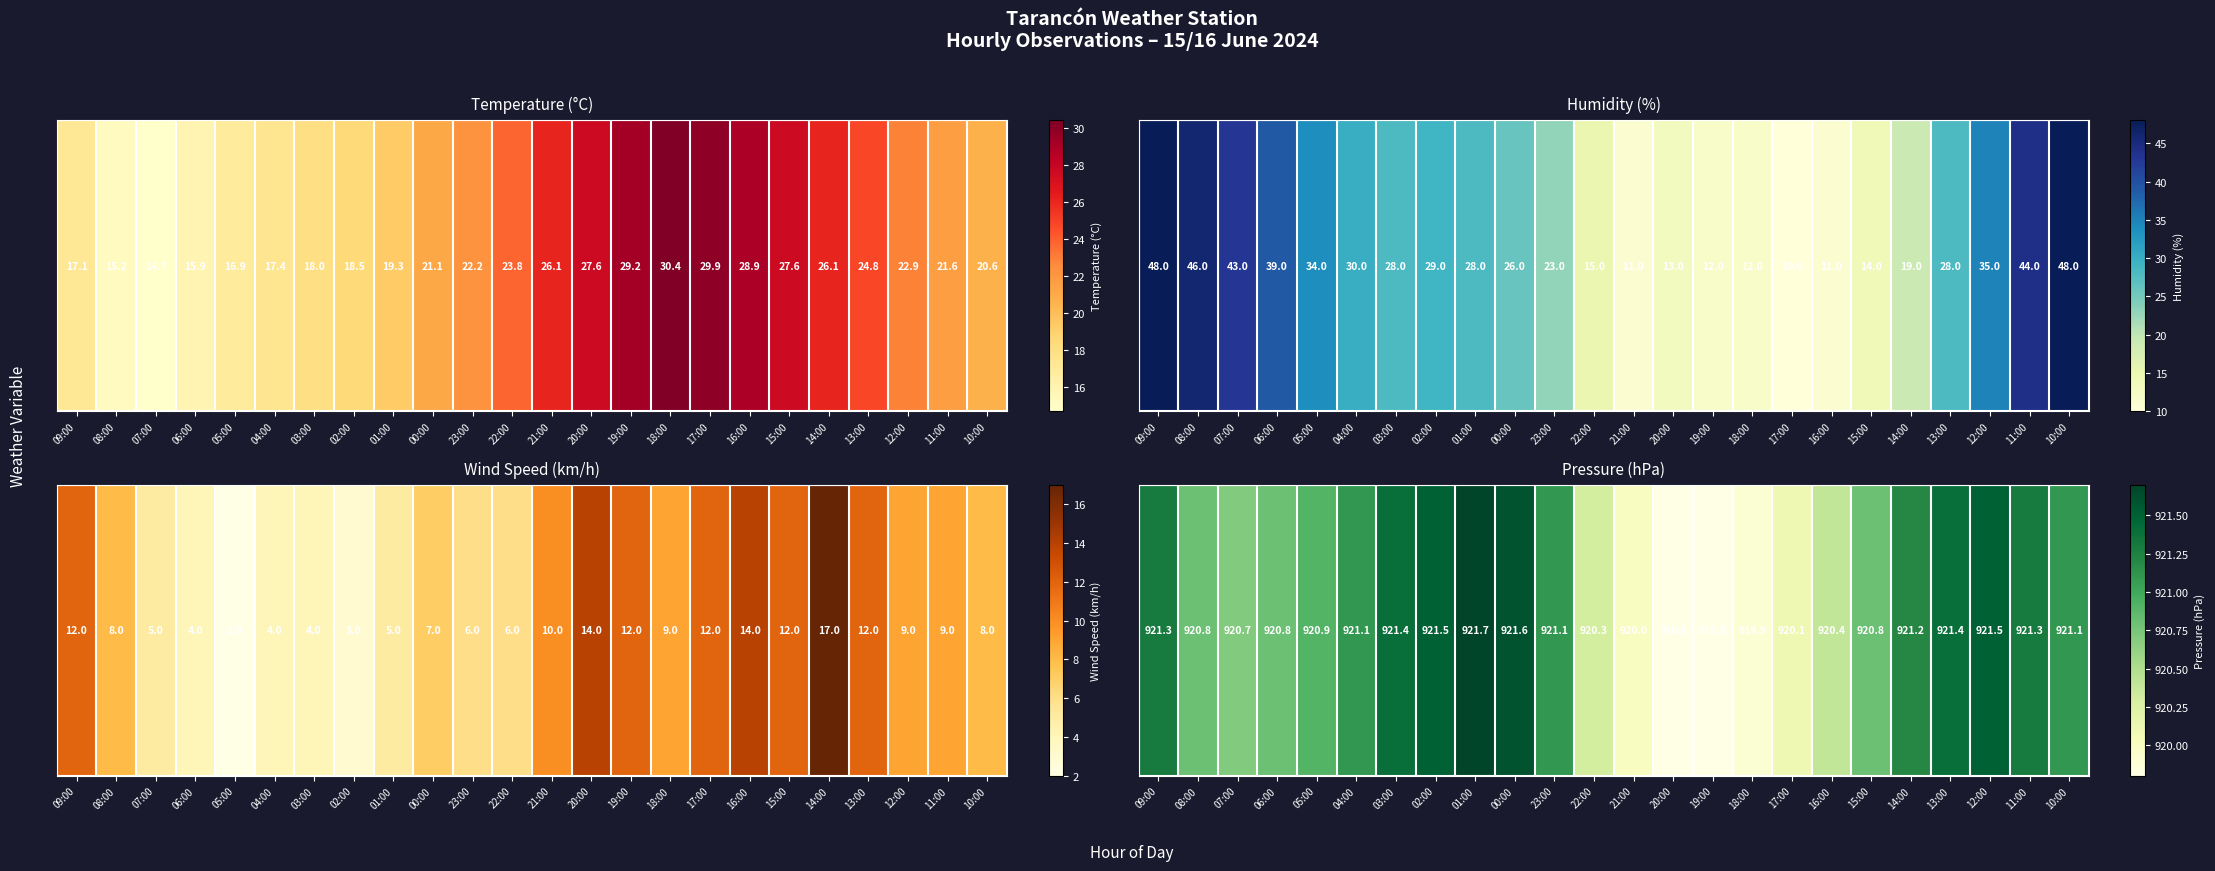

How many categories are shown in the chart?

24